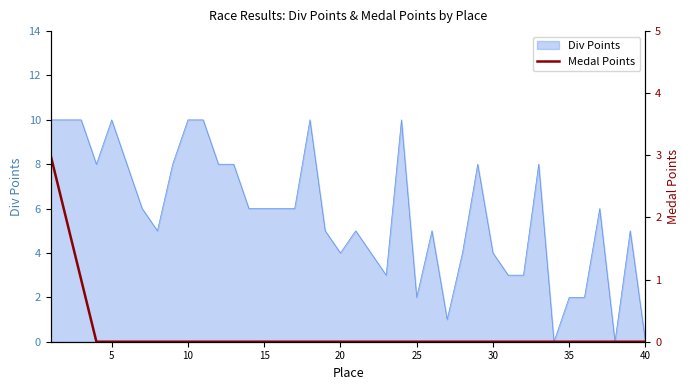

What is the highest value of the Div Points series?

10